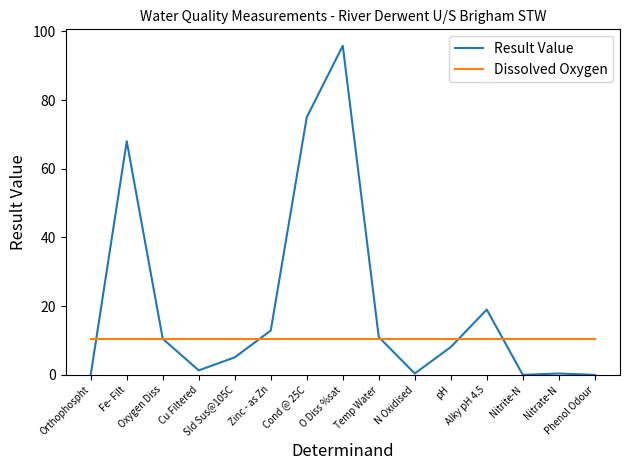

List the series in order of their peak value, lowest first.

Dissolved Oxygen, Result Value